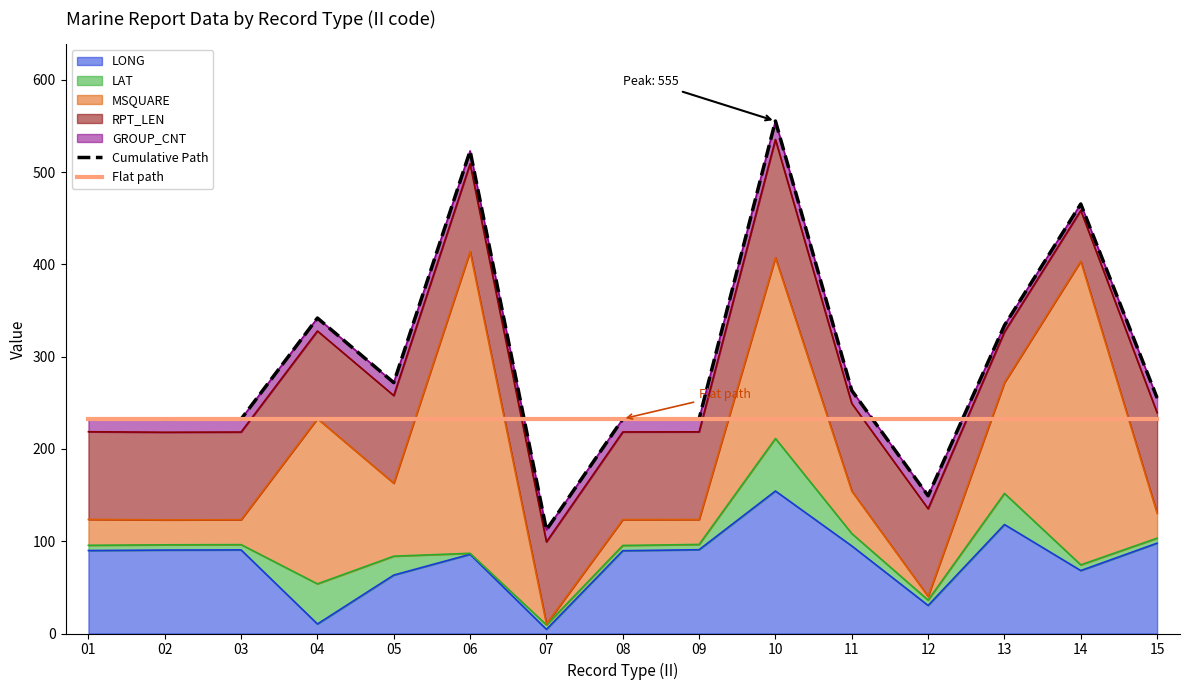

Which series has the widest spread of values?

Cumulative Path